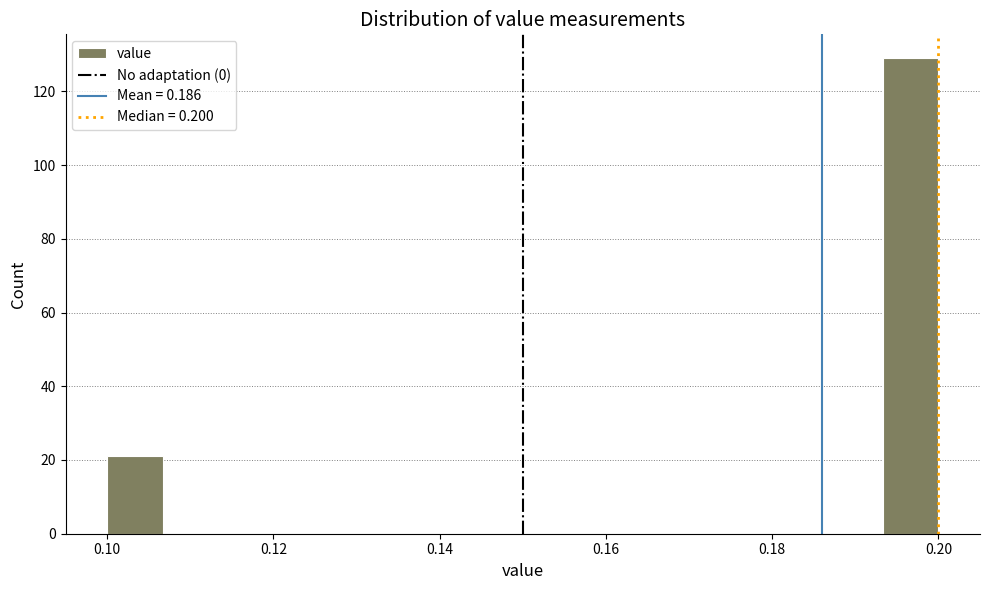

Around what value on the x-axis is the tallest bar? Give the approximate position of its centre, as read against the axis.

0.196